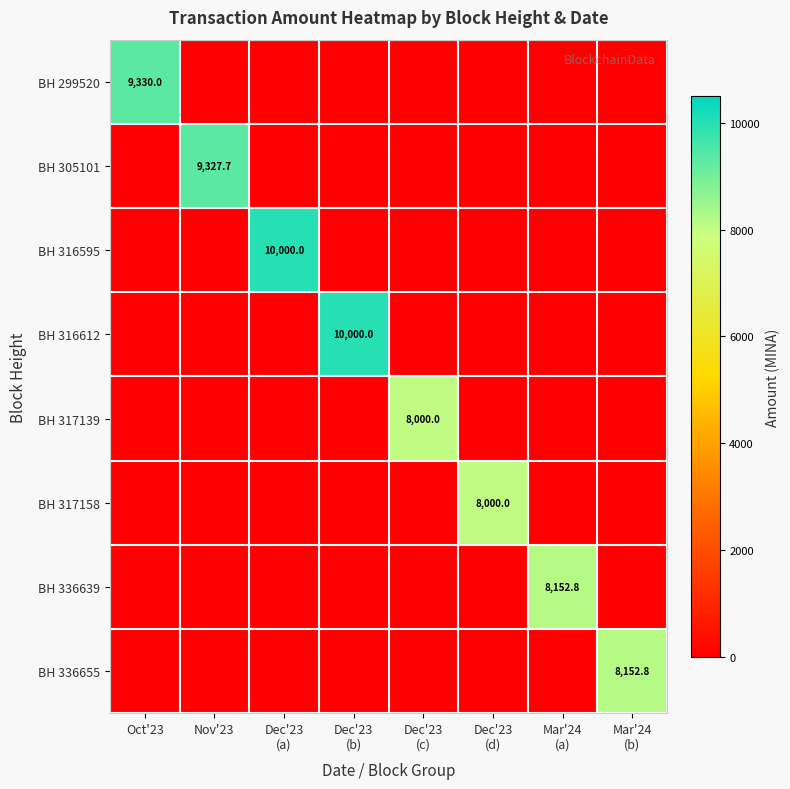

Which series has the largest range (max minus min)?

BH 316595